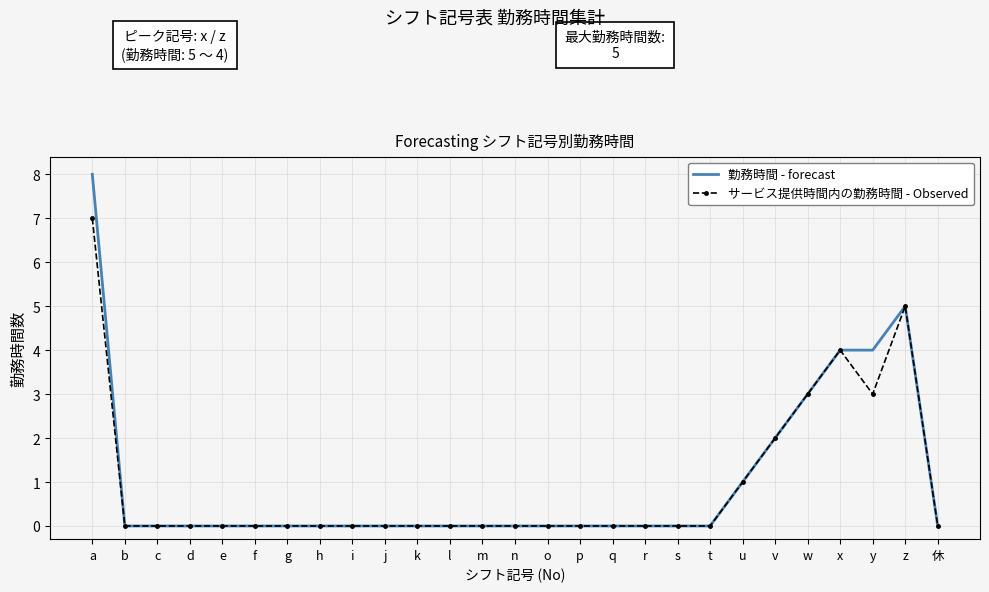

List the series in order of their peak value, highest first.

勤務時間 - forecast, サービス提供時間内の勤務時間 - Observed